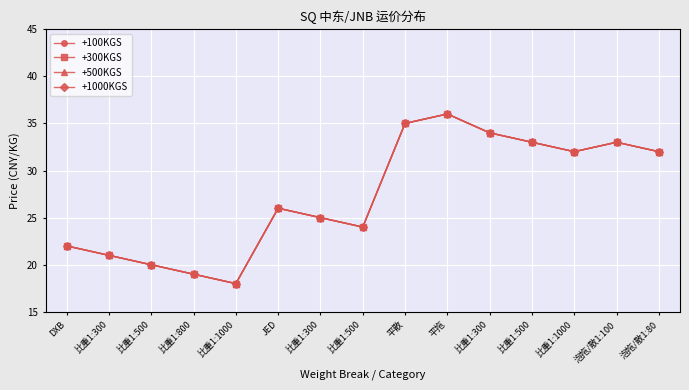

What is the lowest value of the +1000KGS series?

18